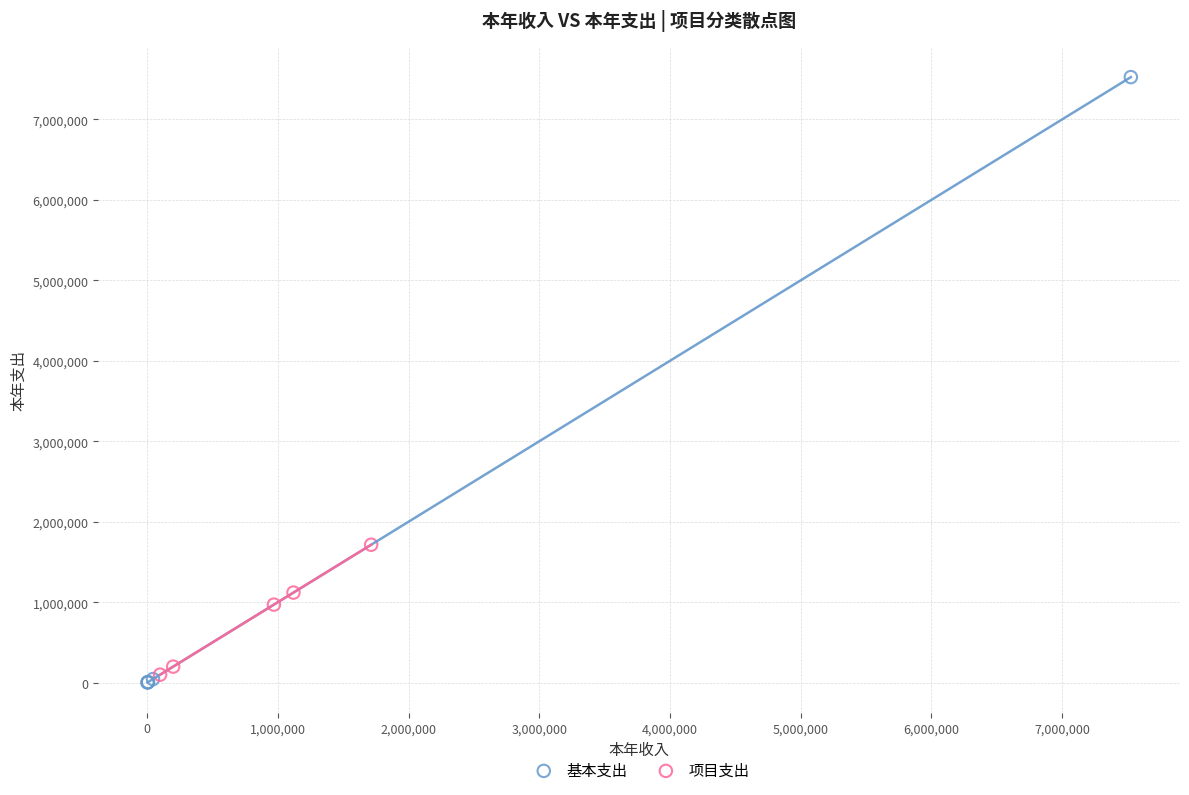

Which series has the widest spread of Y values?

基本支出